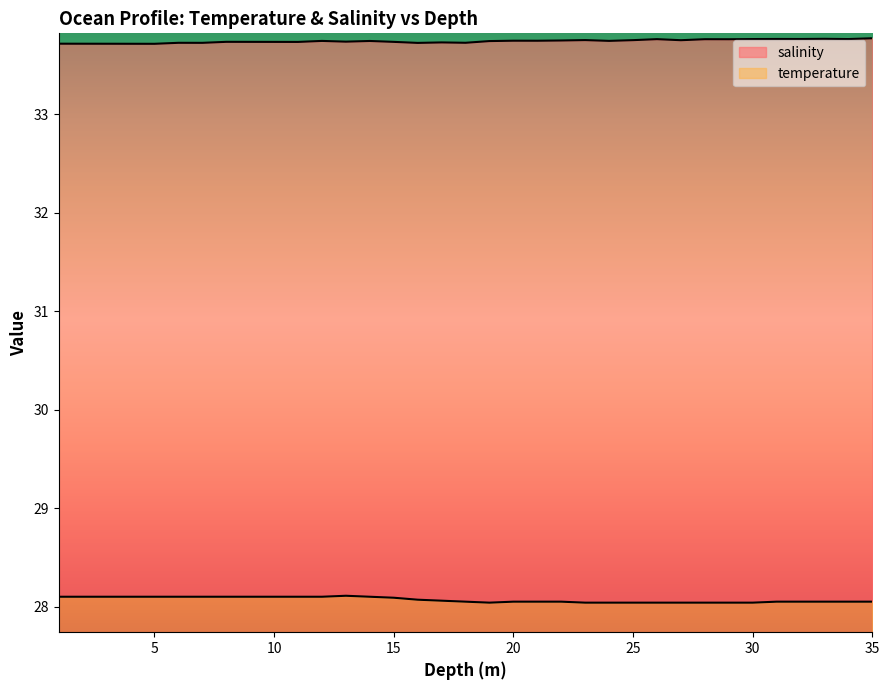

At which category does salinity reach its first local valley?

5.0